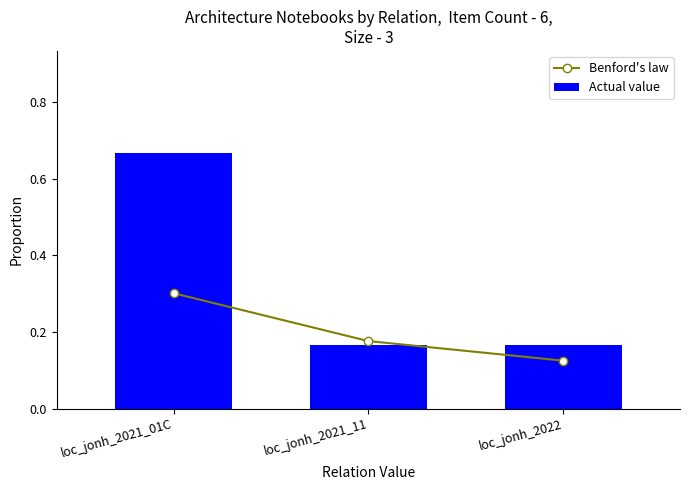

Which series changed the most between loc_jonh_2021_01C and loc_jonh_2021_11?

Actual value